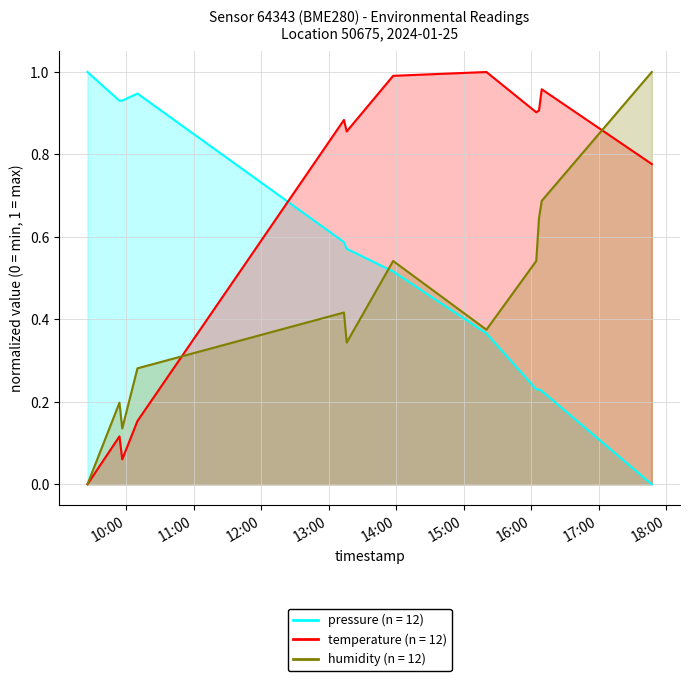

How many lines are shown in the chart?

3